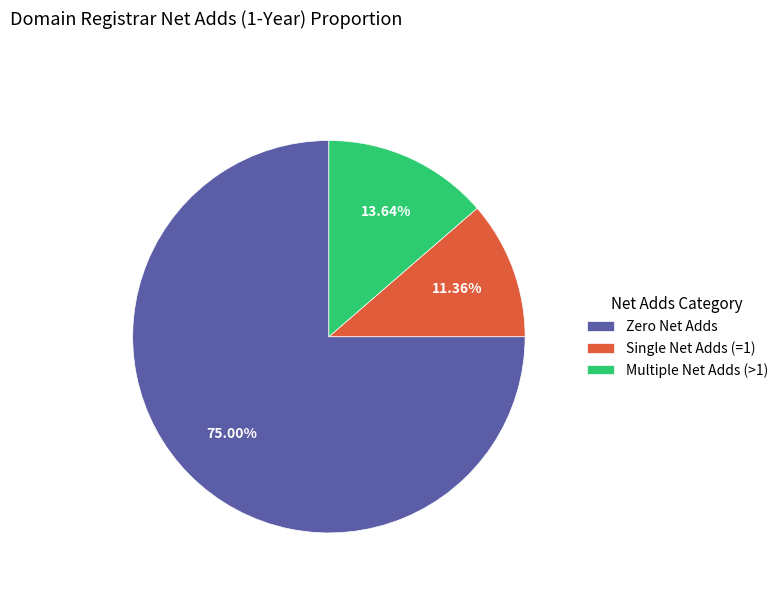

Is there any slice that represents more than half of the pie?

Yes